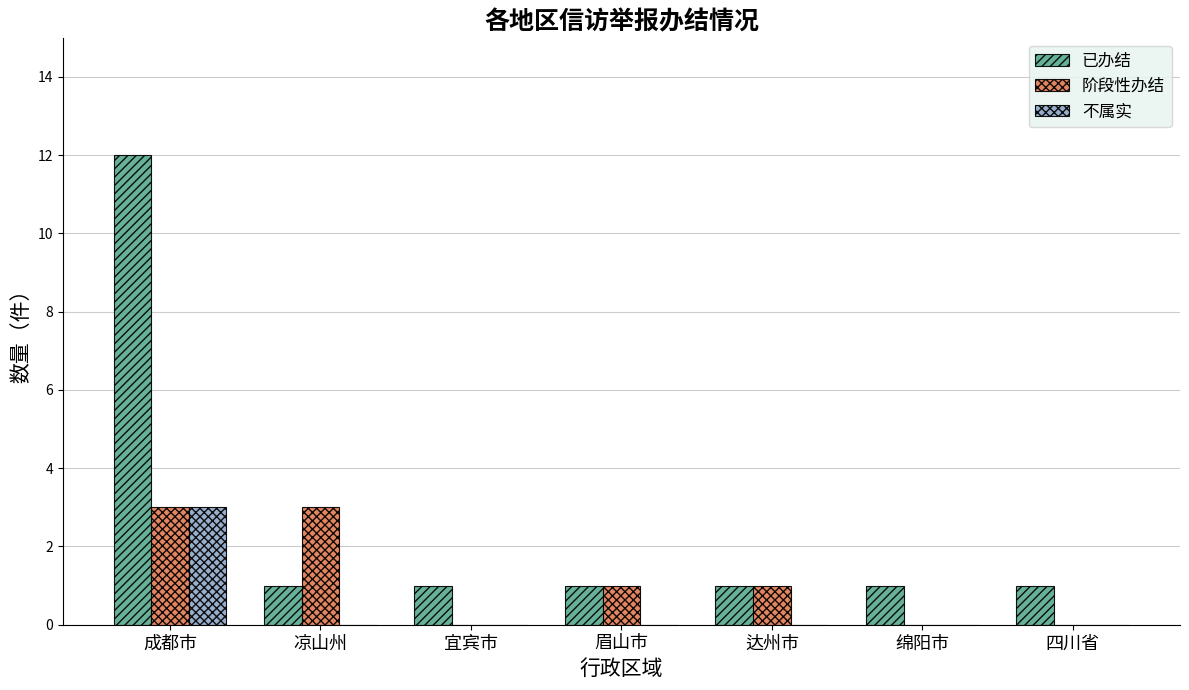

The 阶段性办结 series shows 3 at 凉山州. True or false?

True